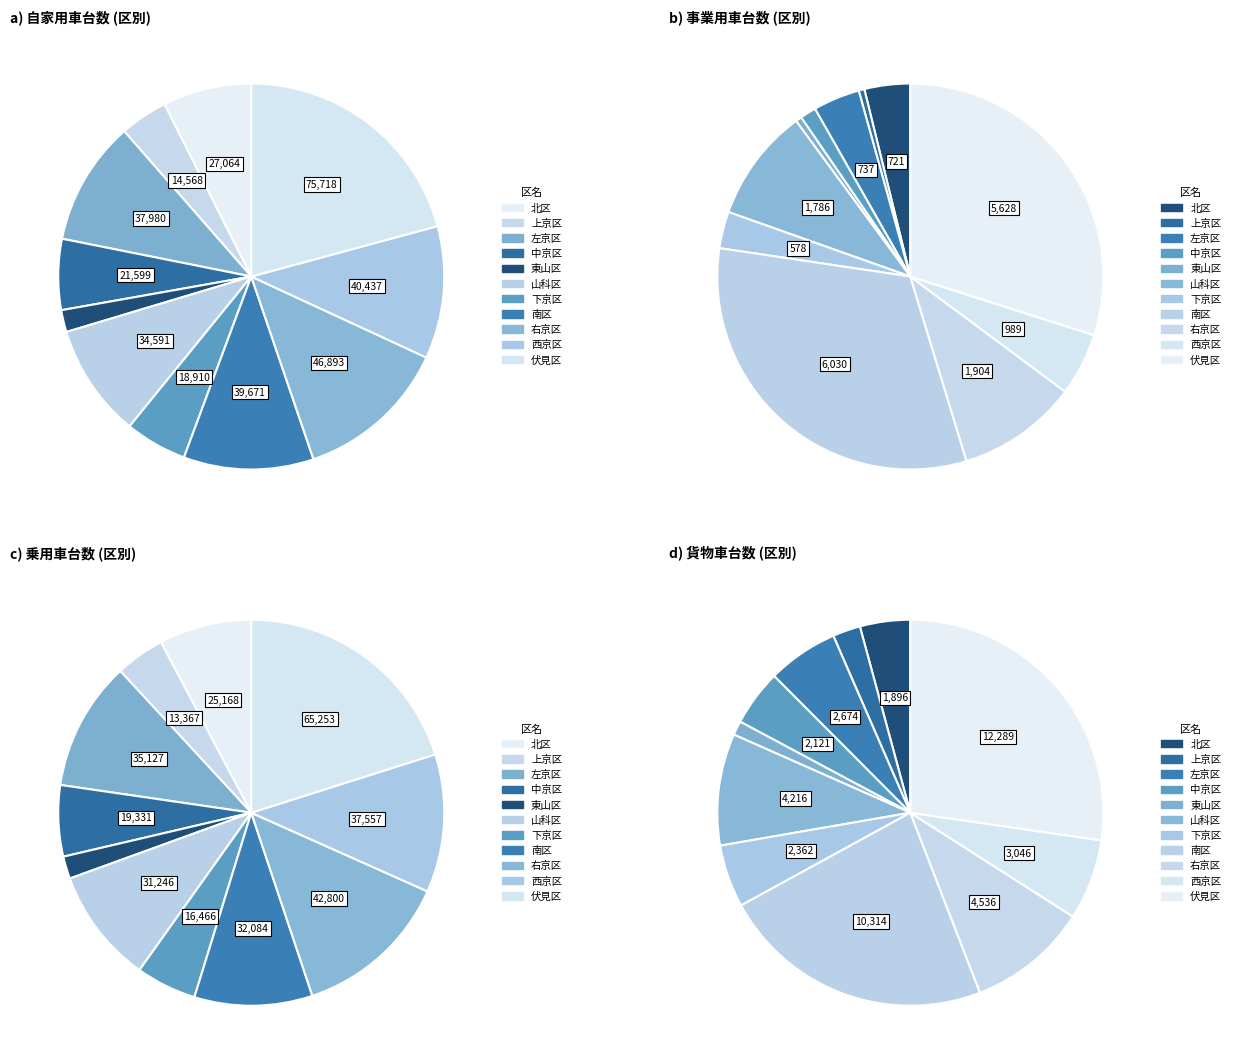

To the nearest percent, what is the difference between the largest and smallest slice percentages?

19%